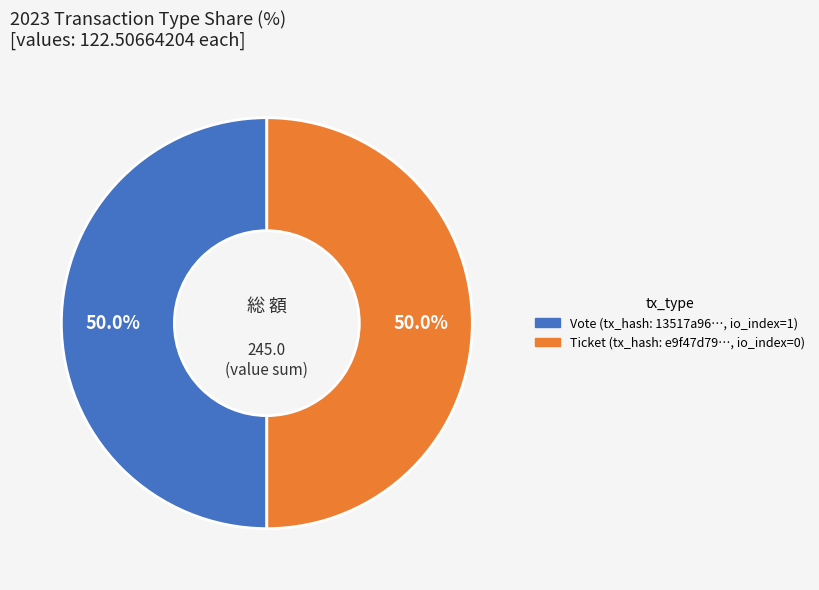

Which slice is the largest?

Vote tx (io_index=1)